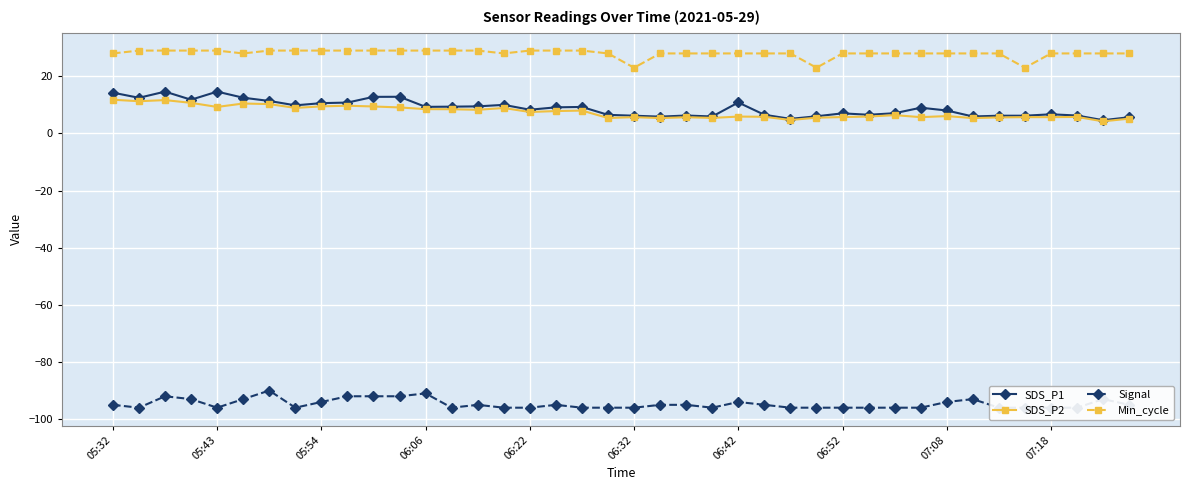

The Min_cycle series shows 14.6 at 06:22. True or false?

False